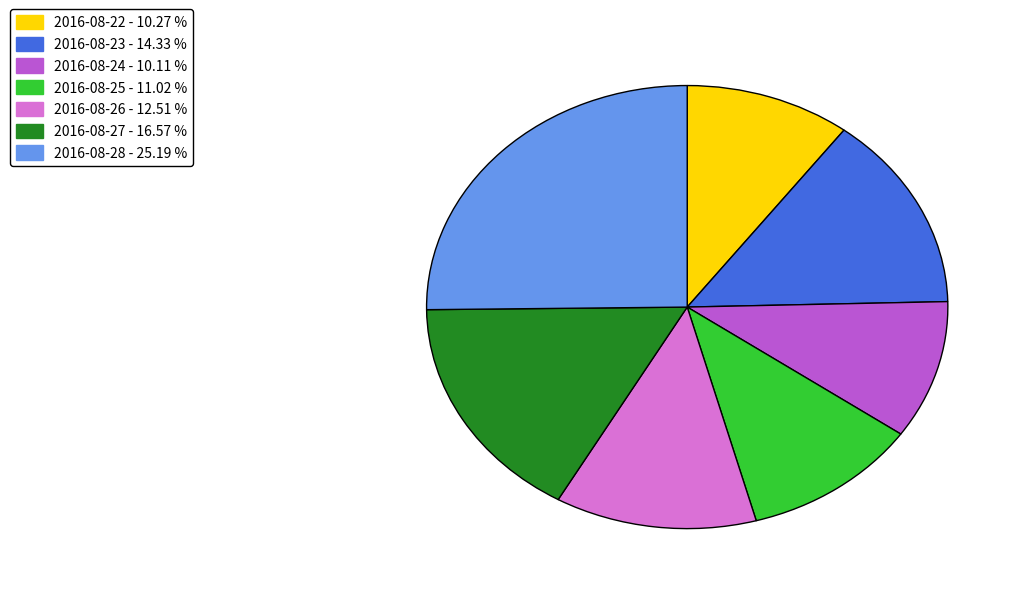

Does 2016-08-26 - 12.51 % account for over 50% of the chart?

No